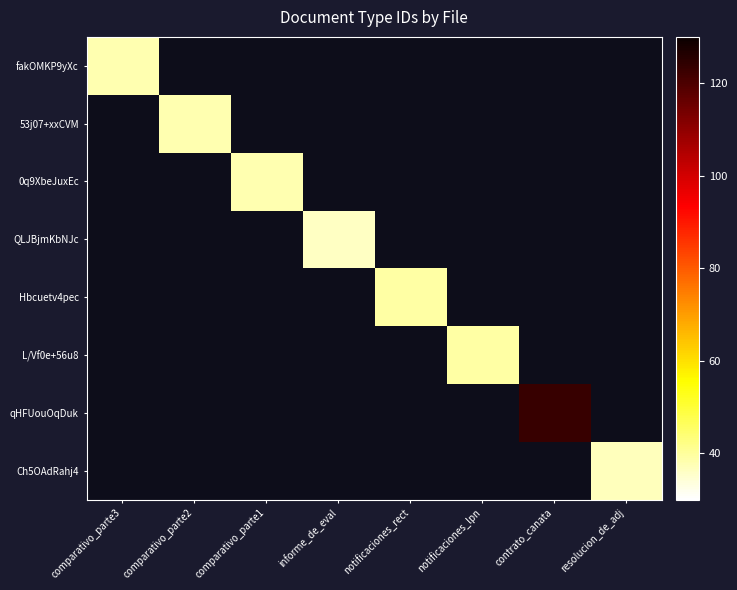

At how many categories does at least one series exceed 99?

1